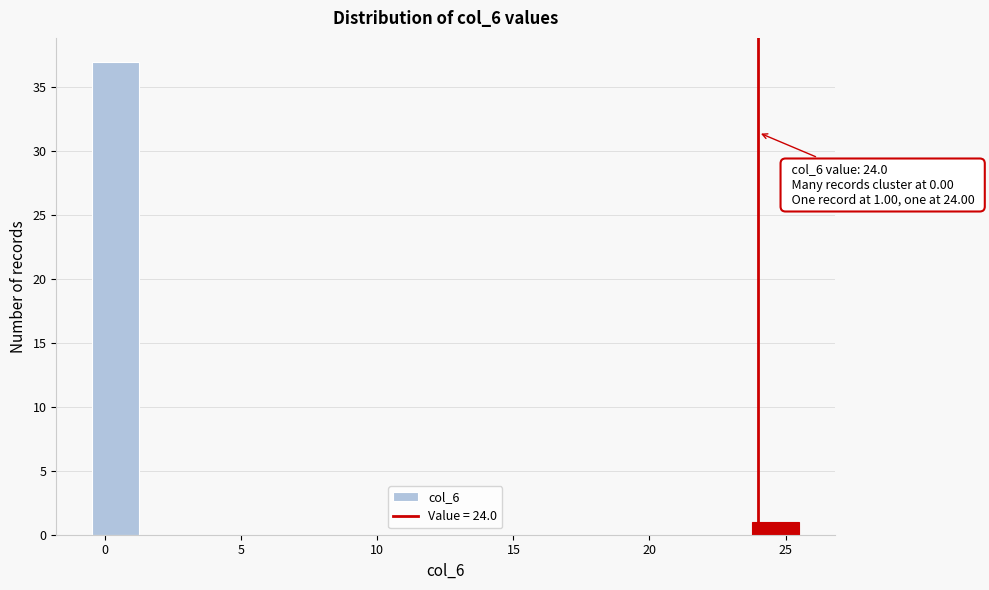

Around what value on the x-axis is the tallest bar? Give the approximate position of its centre, as read against the axis.

0.5